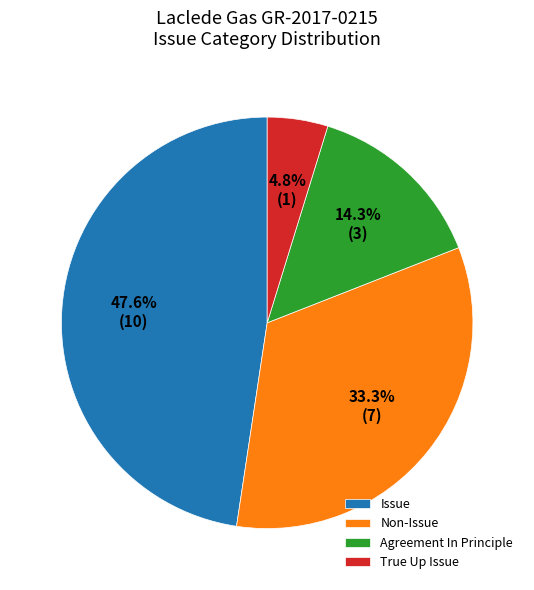

Count the number of slices in the pie.

4